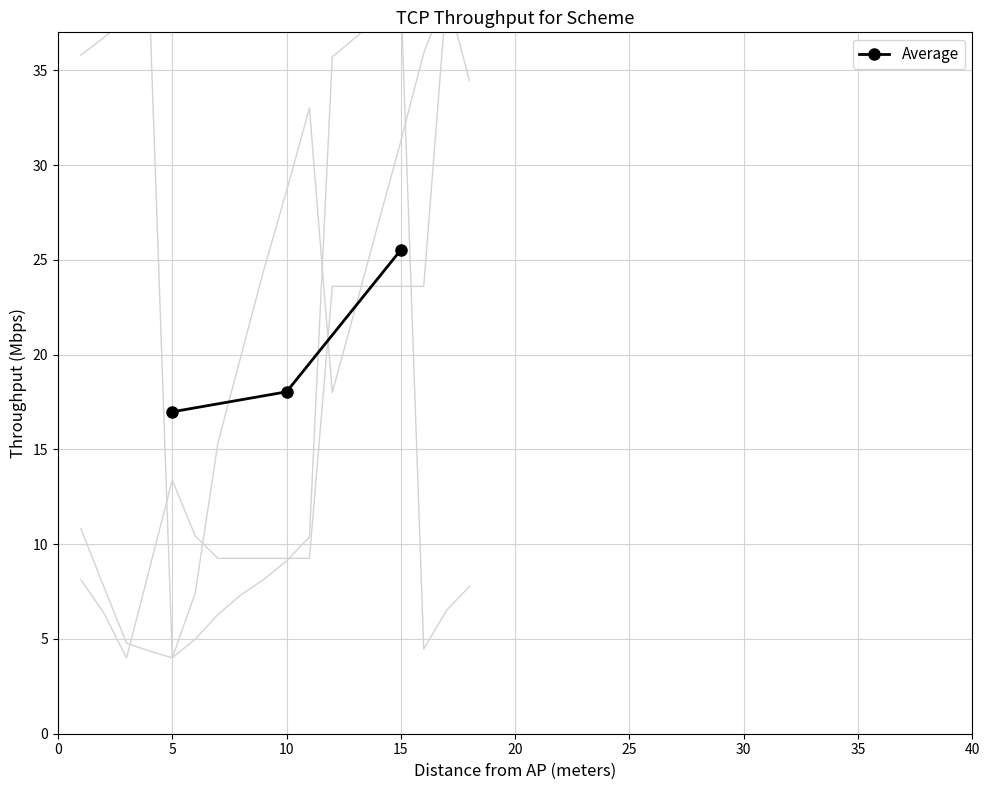

The Average series shows 10.3 at 10. True or false?

False